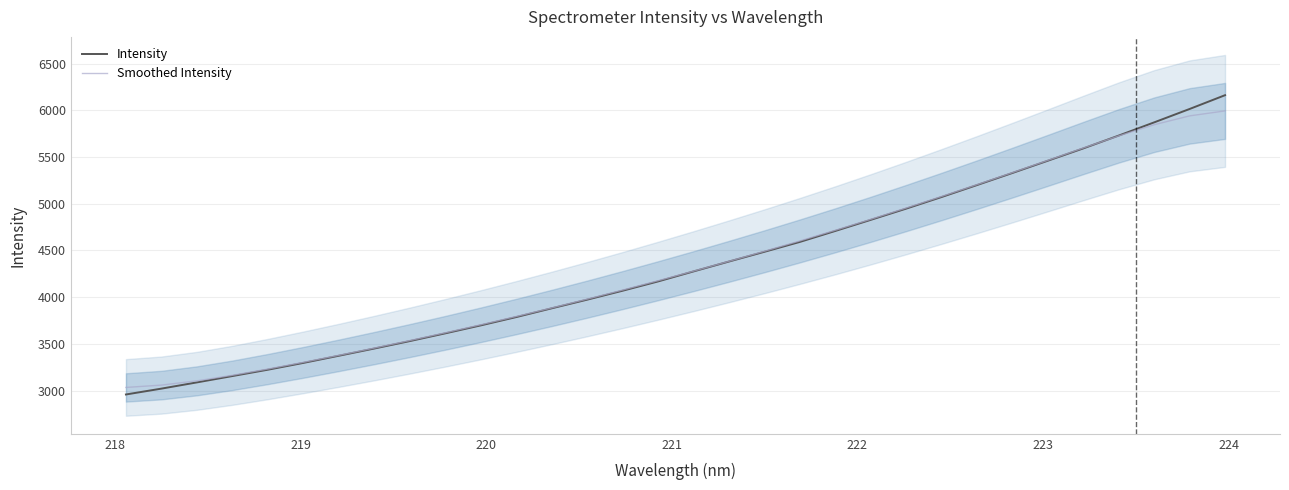

How many intersections are there between Intensity and Smoothed Intensity?

1